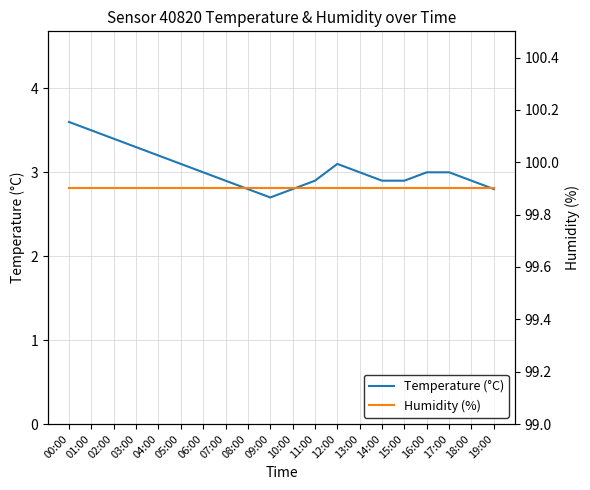

Is it true that Humidity (%) equals 130.3 at 03:00?

False